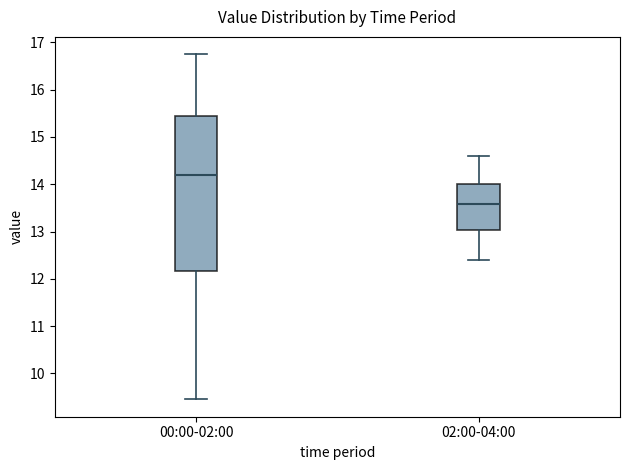

Reading left to right, transcribe this box plot: for each box, give where its median line is, the range the box spans, and where its two whiskers end, as read against the y-axis. The values are not printed on the chart, so give them approximately, as read against the axis.

00:00-02:00: median 14.2, box 12.2 to 15.4, whiskers 9.5 to 16.8
02:00-04:00: median 13.6, box 13.0 to 14.0, whiskers 12.4 to 14.6